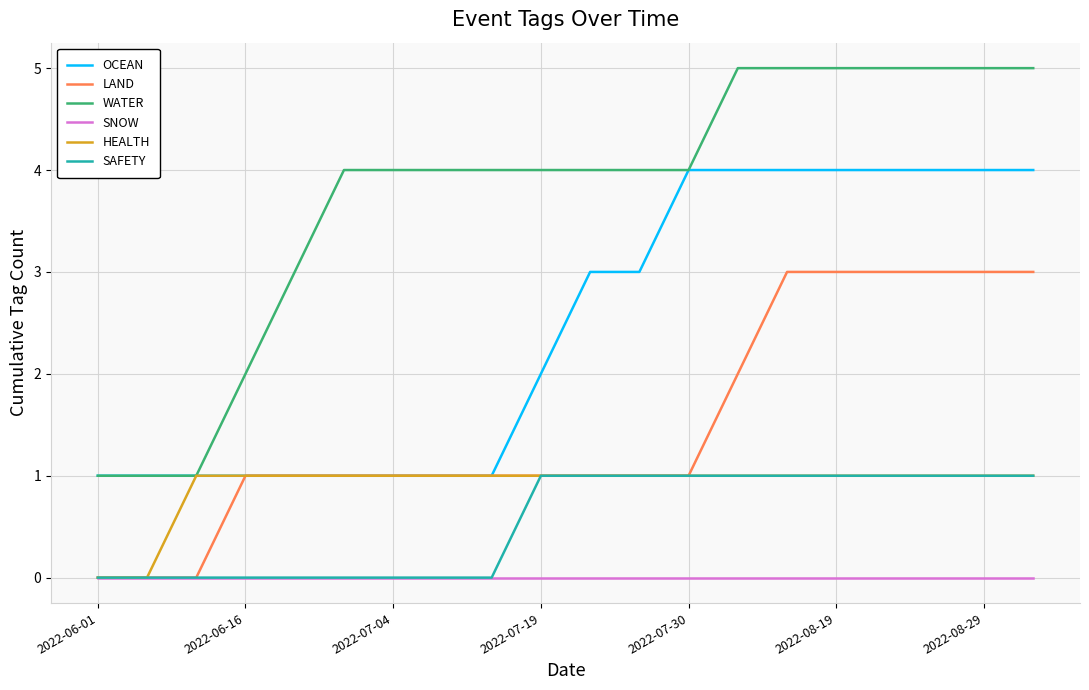

Which series has the widest spread of values?

WATER